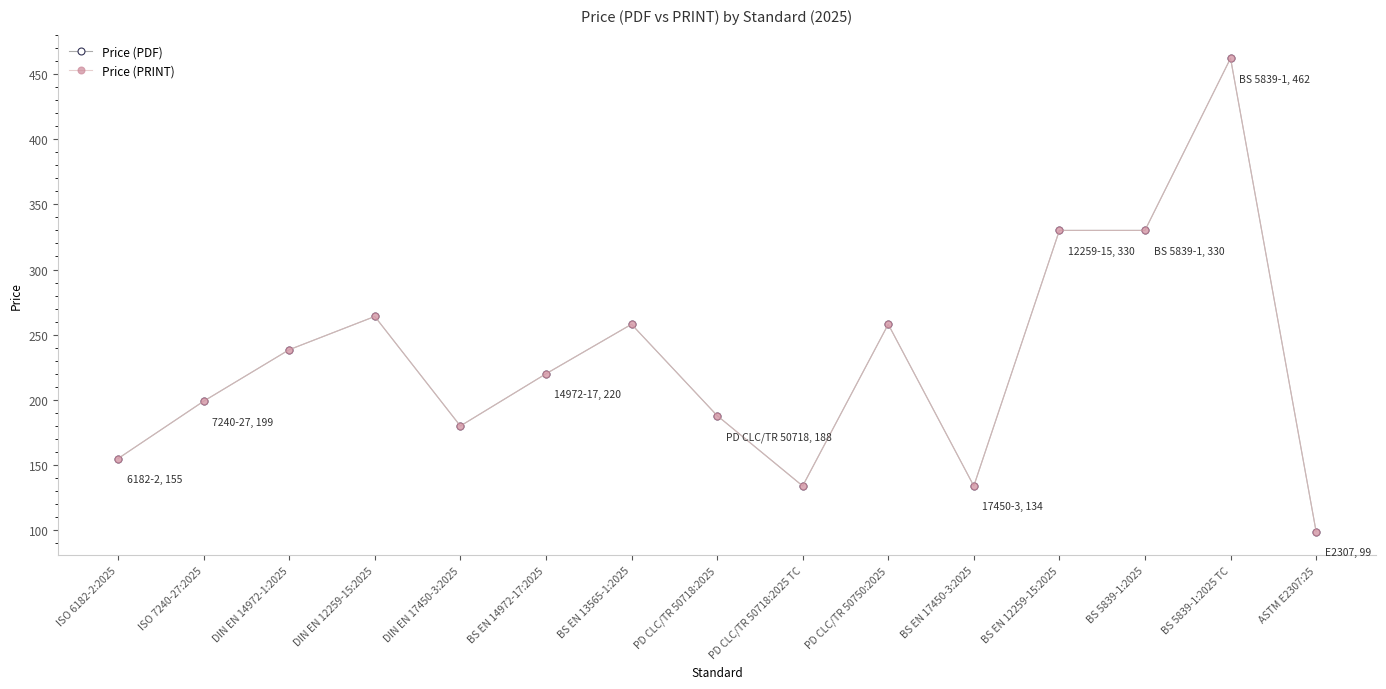

True or false: Price (PRINT) and Price (PDF) cross at least once.

False